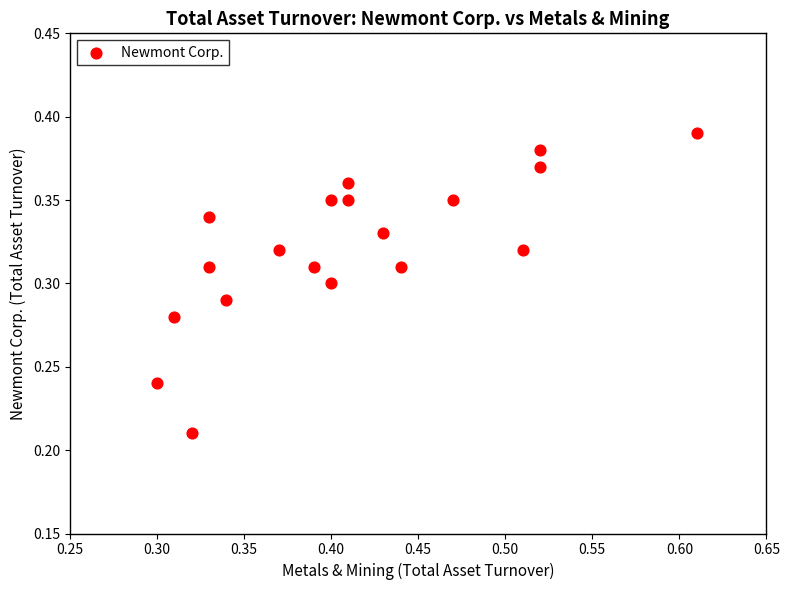

Count the number of points in this scatter plot.

19